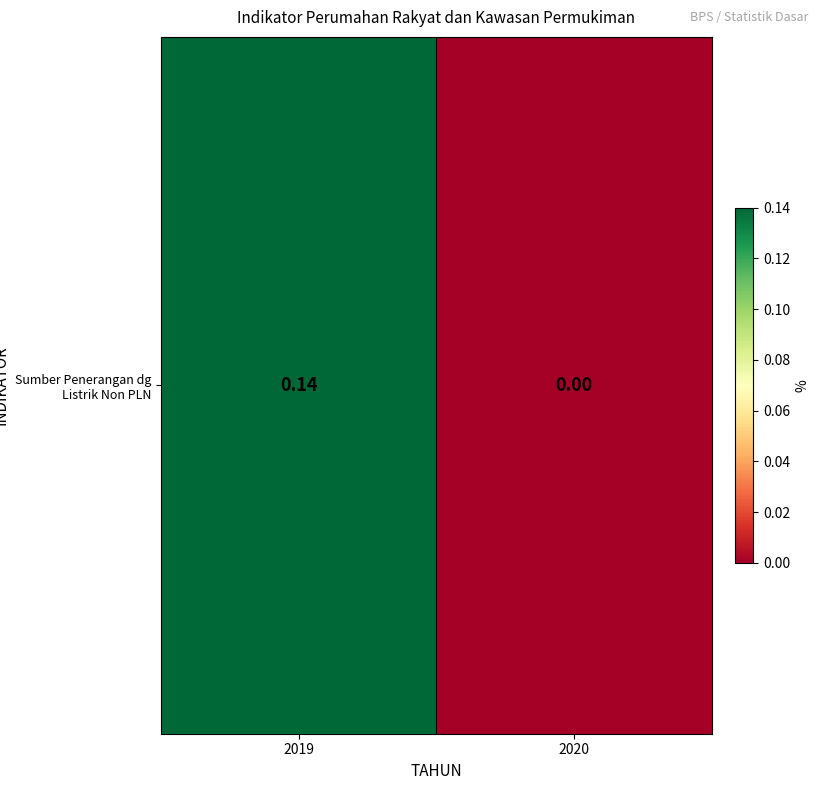

Is it true that the value at 2020 is 0.0?

True